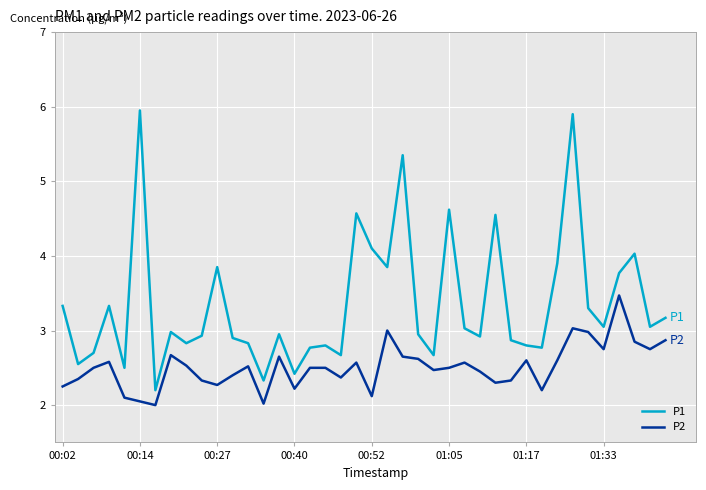

How many lines are shown in the chart?

2